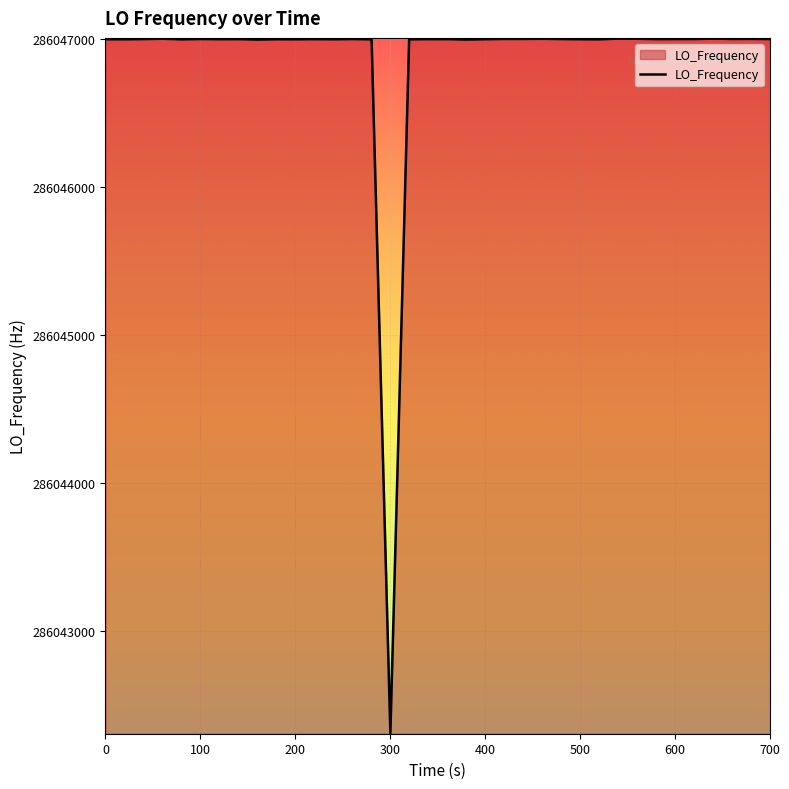

What is the maximum value shown in the chart?

286047002.8